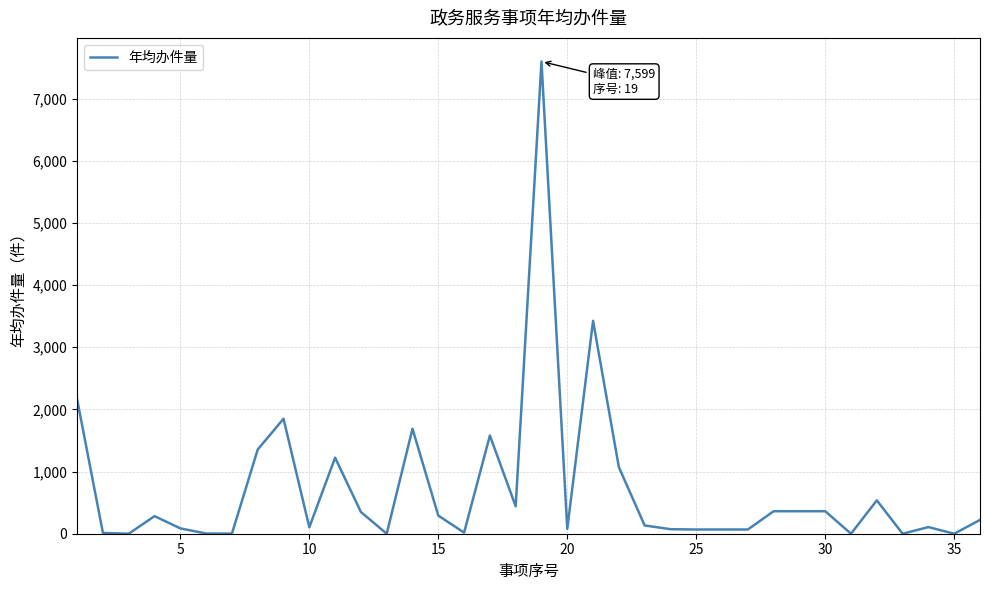

What is the greatest value displayed?

7599